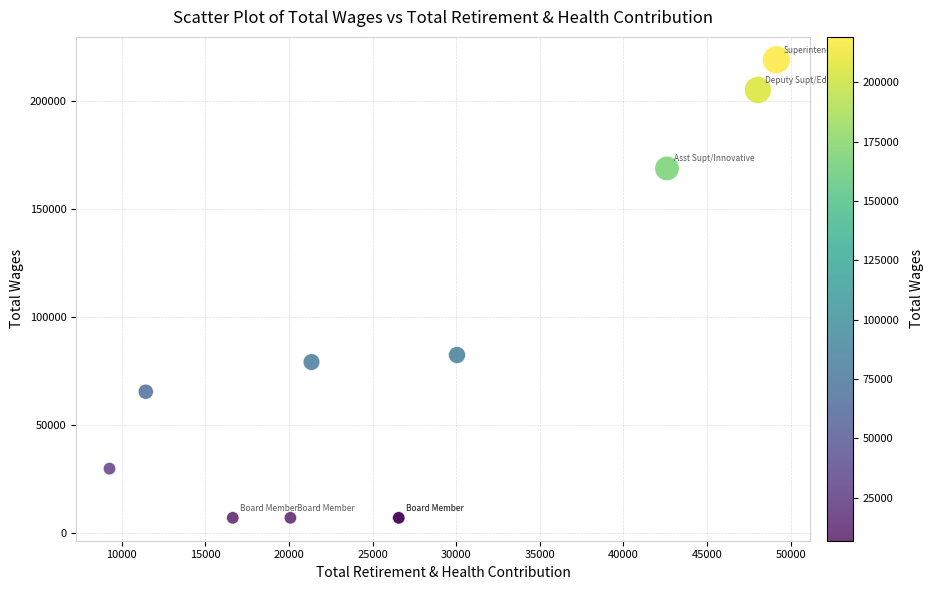

What Y value in the scatter plot is closest to 112991?

82320